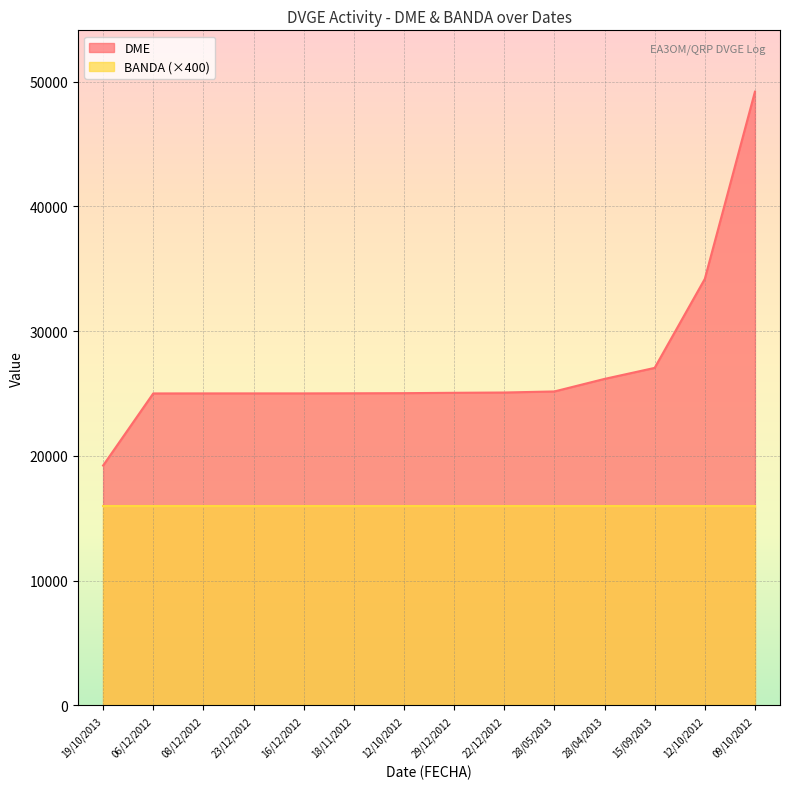

Does the chart display data point markers on the line(s)?

No